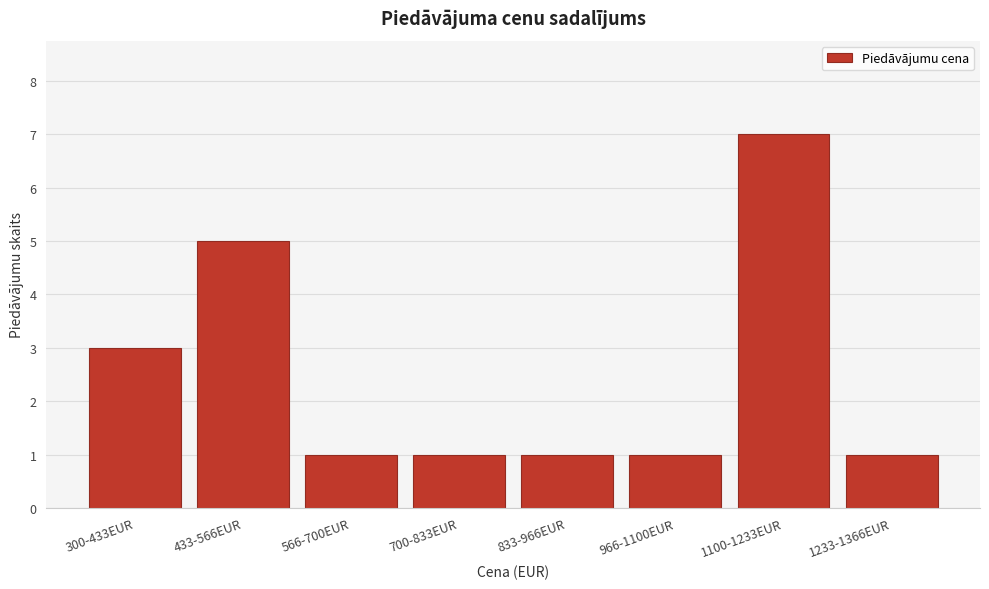

Reading left to right, list all the values displayed in this chart.

300-433EUR=3	433-566EUR=5	566-700EUR=1	700-833EUR=1	833-966EUR=1	966-1100EUR=1	1100-1233EUR=7	1233-1366EUR=1